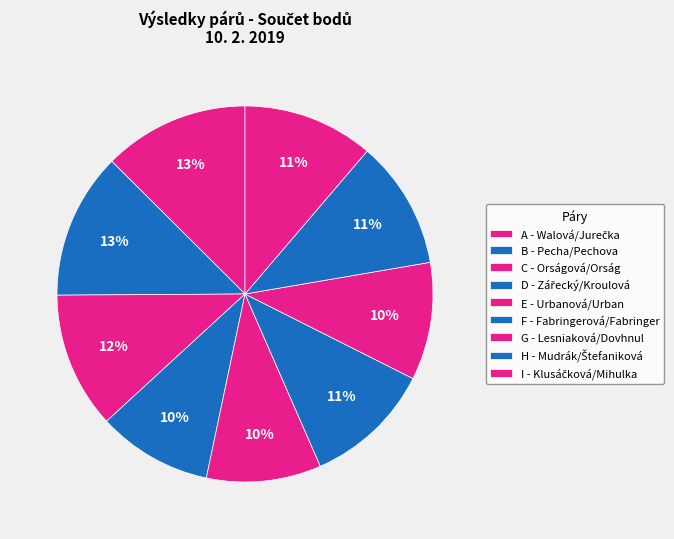

What is the ratio of the value at E - Urbanová/Urban to the value at A - Walová/Jurečka?

0.8